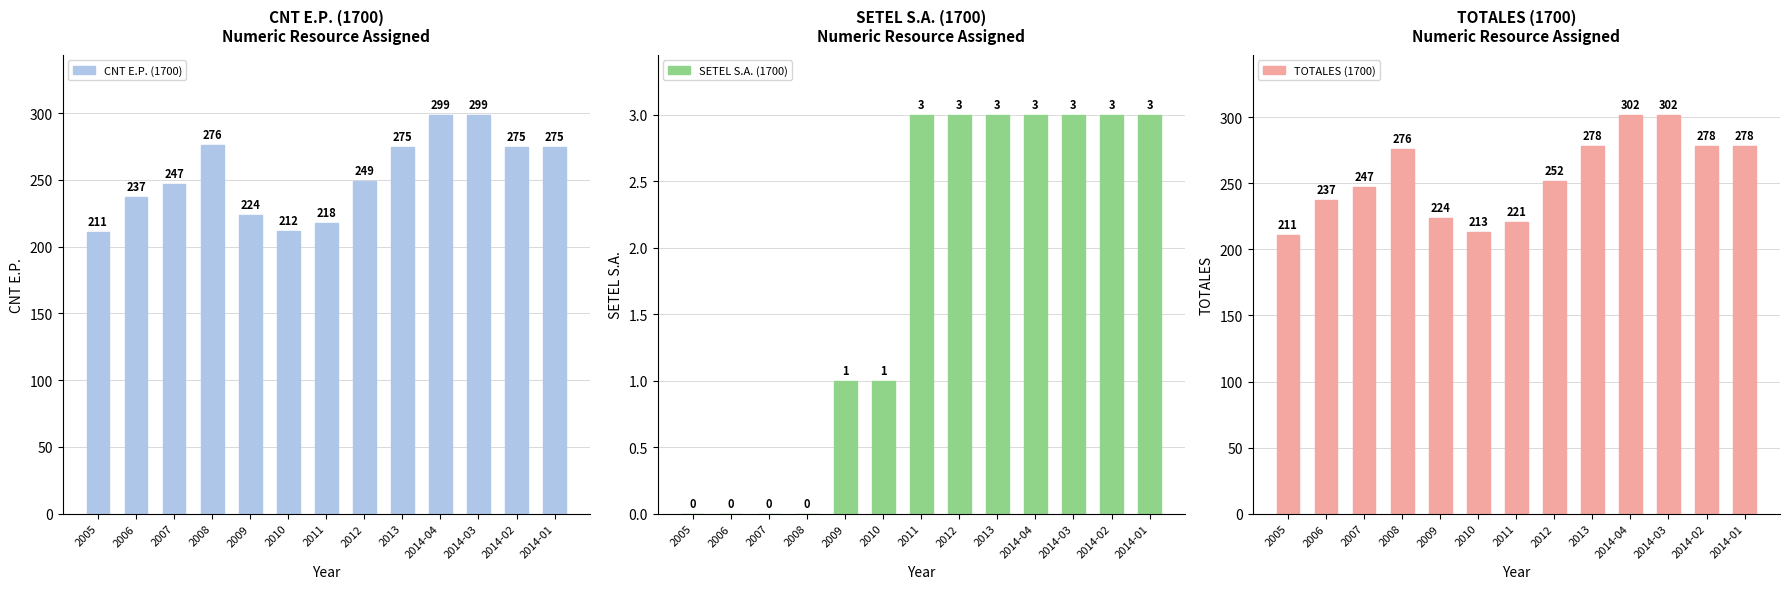

The value of SETEL S.A. (1700) at 2007 is 1. True or false?

False